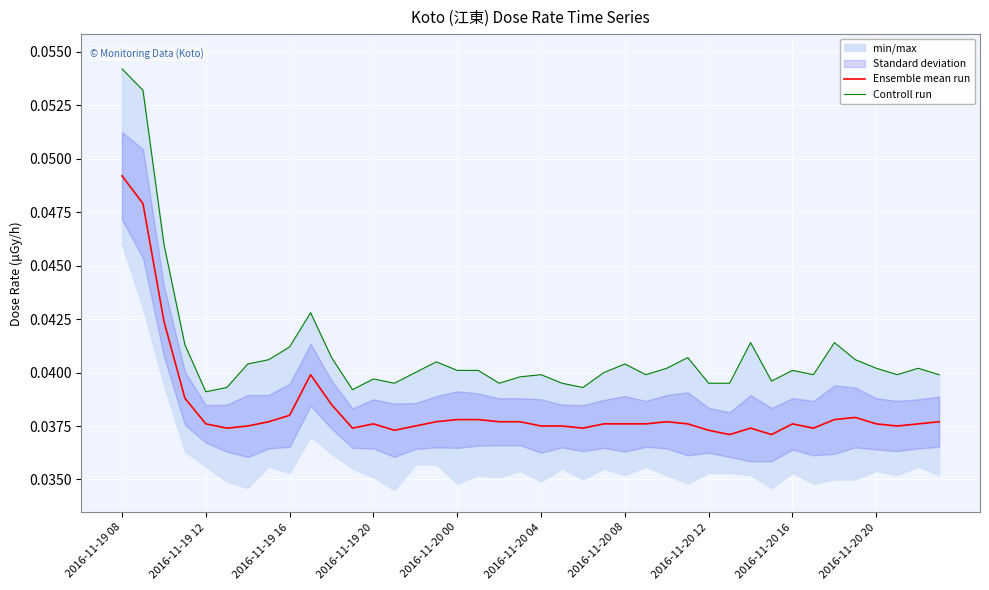

What position from the right is 15?

25